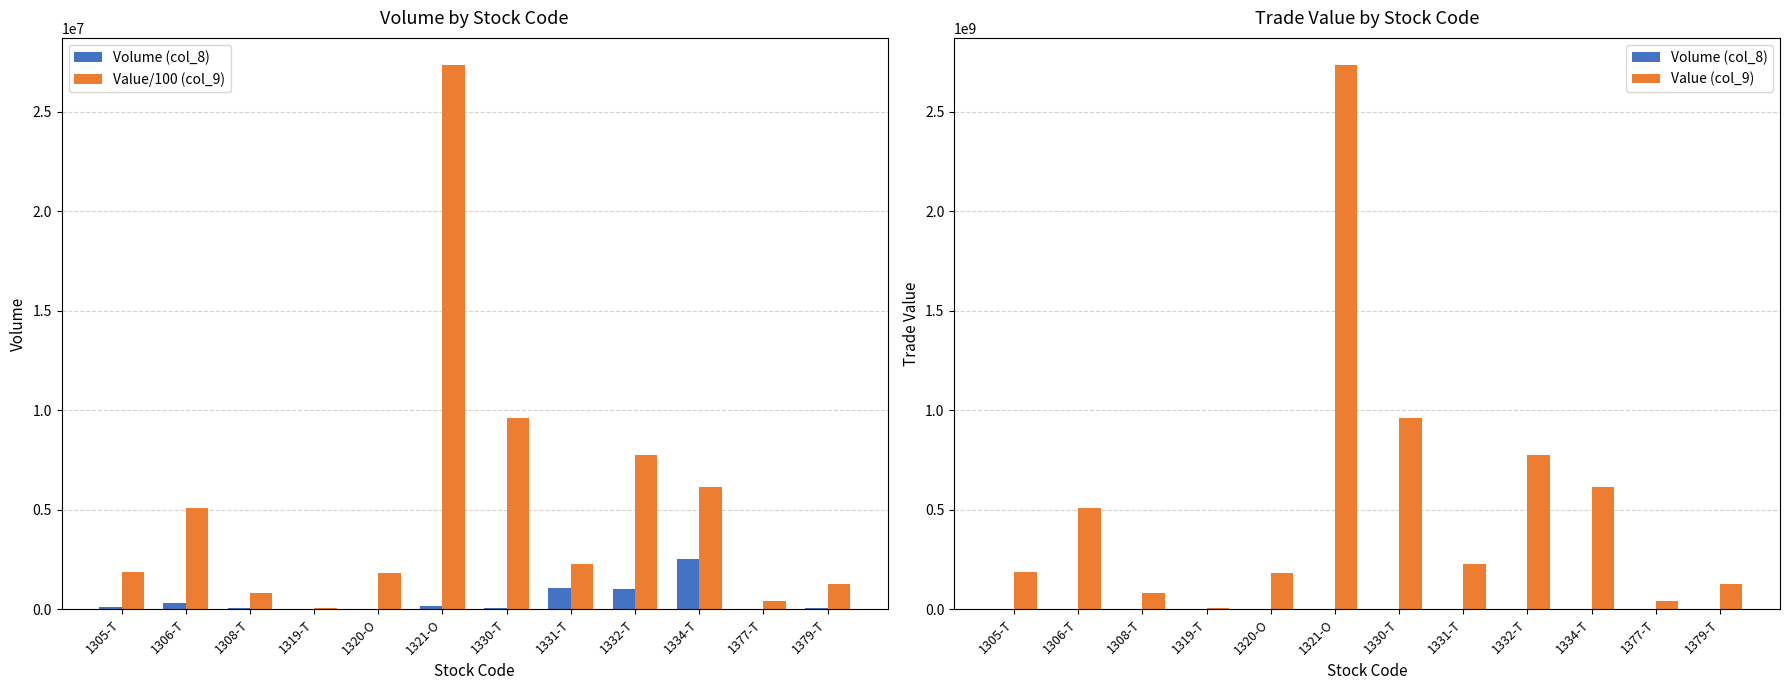

Reading left to right, list all the values displayed in this chart.

Volume (col_8): 1305-T=108700	1306-T=294900	1308-T=47000	1319-T=13000	1320-O=10460	1321-O=156330	1330-T=54510	1331-T=1046000	1332-T=1008900	1334-T=2528000	1377-T=25900	1379-T=67400
Value/100 (col_9): 1305-T=1877605	1306-T=5058573	1308-T=804670	1319-T=43020	1320-O=1834631	1321-O=27355758	1330-T=9588359	1331-T=2258770	1332-T=7772597	1334-T=6146010	1377-T=393537	1379-T=1271052
Value (col_9): 1305-T=187760500	1306-T=505857300	1308-T=80467000	1319-T=4302000	1320-O=183463100	1321-O=2735575800	1330-T=958835900	1331-T=225877000	1332-T=777259700	1334-T=614601000	1377-T=39353700	1379-T=127105200